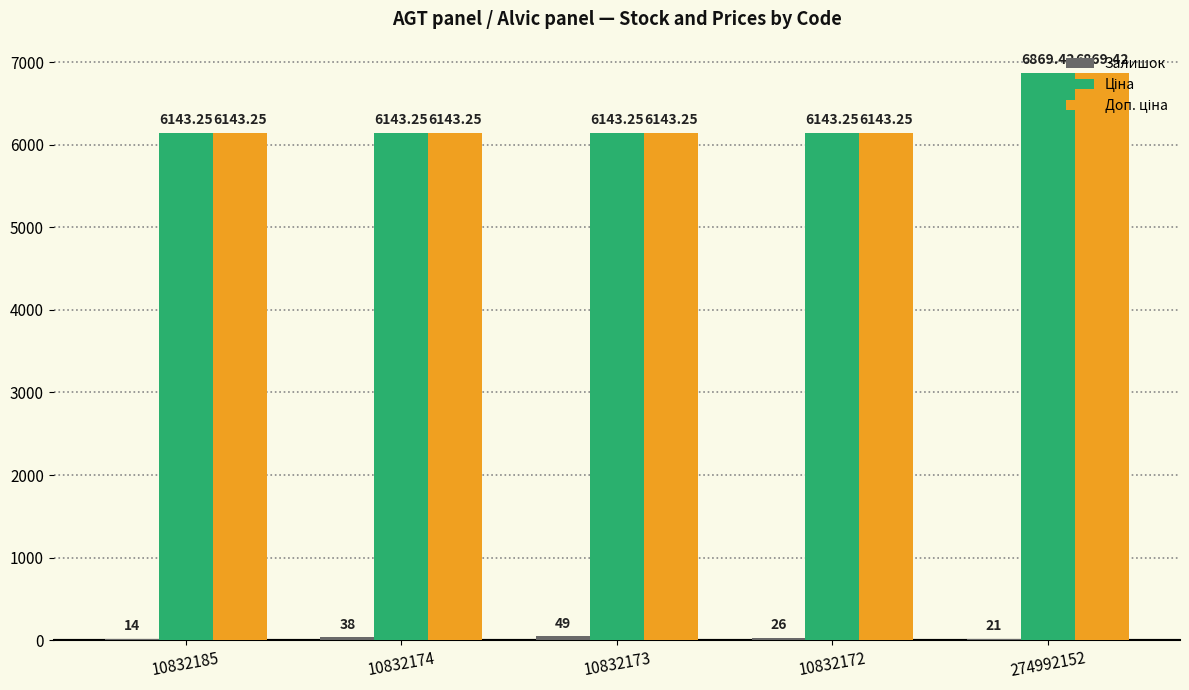

What is the total value across all series at 10832174?

12324.5